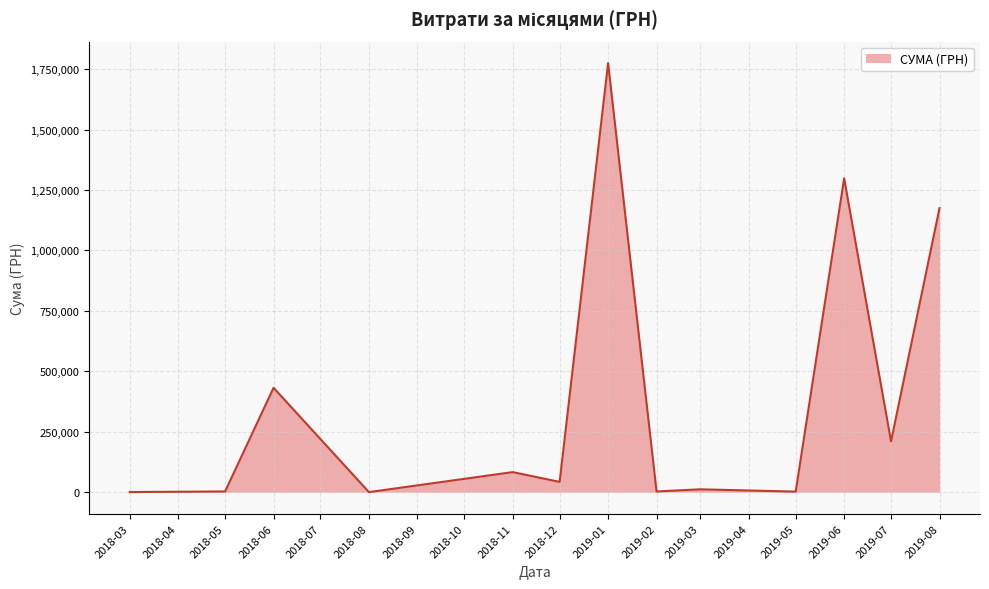

Is it true that the value at 2019-06 is 1298248.4?

True